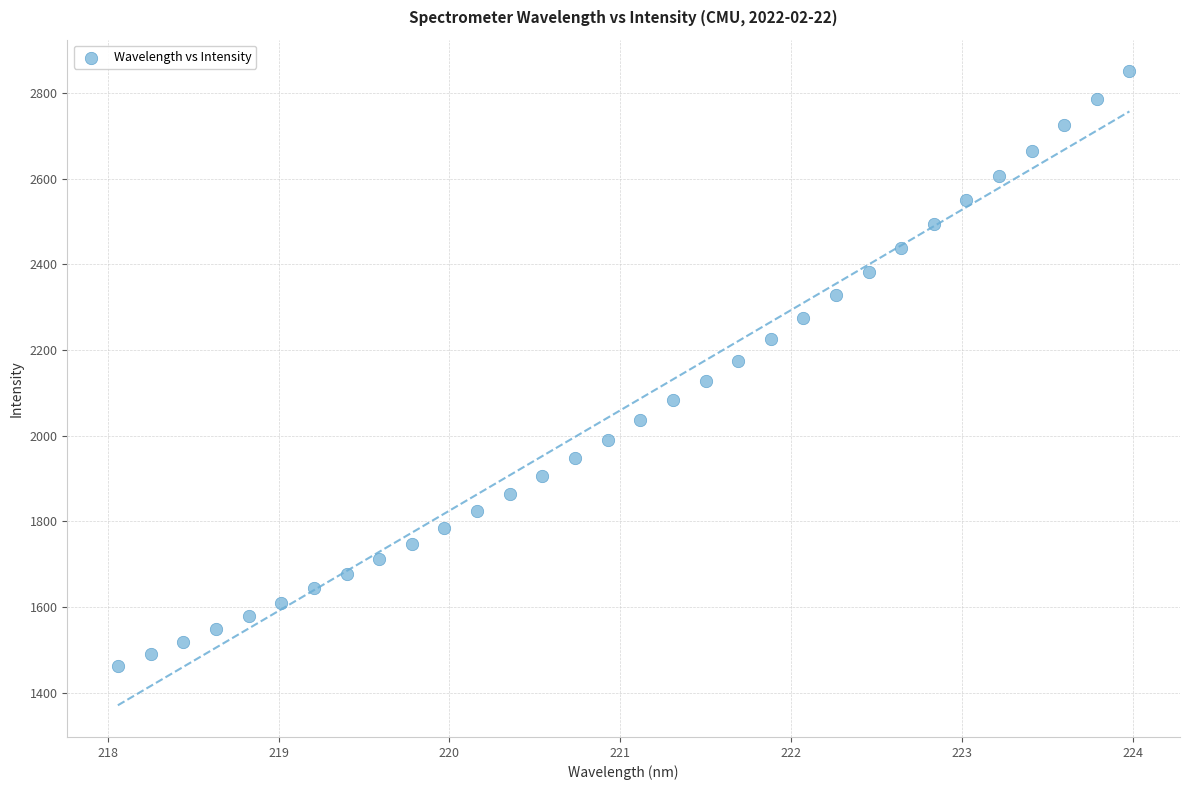

What is the range of X values (max minus min)?

5.9